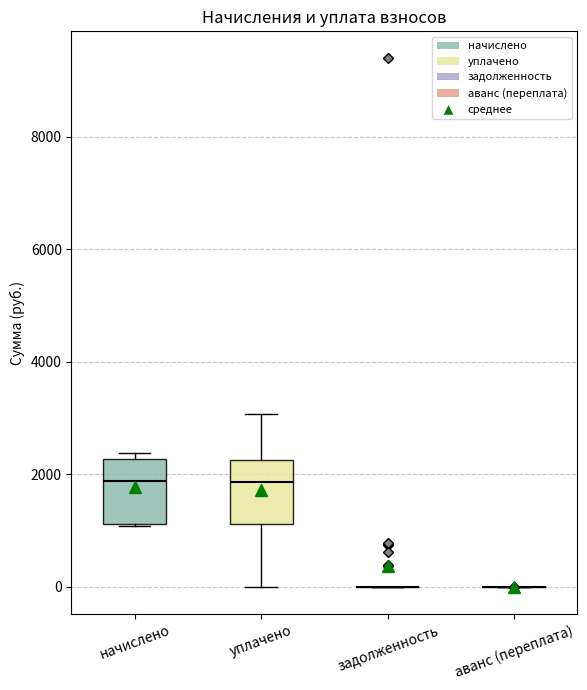

Reading left to right, transcribe this box plot: for each box, give where its median line is, the range the box spans, and where its two whiskers end, as read against the y-axis. The values are not printed on the chart, so give them approximately, as read against the axis.

начислено: median 1800, box 1200 to 2200, whiskers 1000 to 2400
уплачено: median 1800, box 1200 to 2200, whiskers 0 to 3000
задолженность: box collapsed to a line at 0, whiskers 0 to 0
аванс (переплата): box collapsed to a line at 0, whiskers 0 to 0